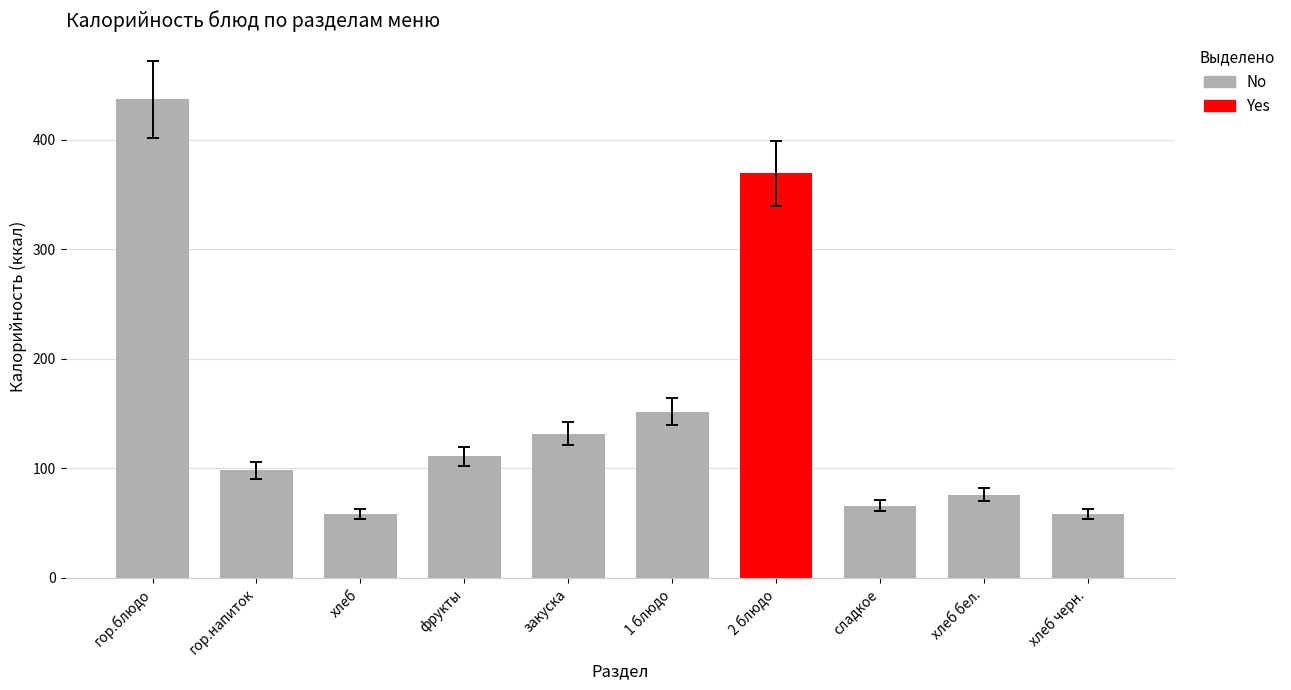

What position from the left is закуска?

5